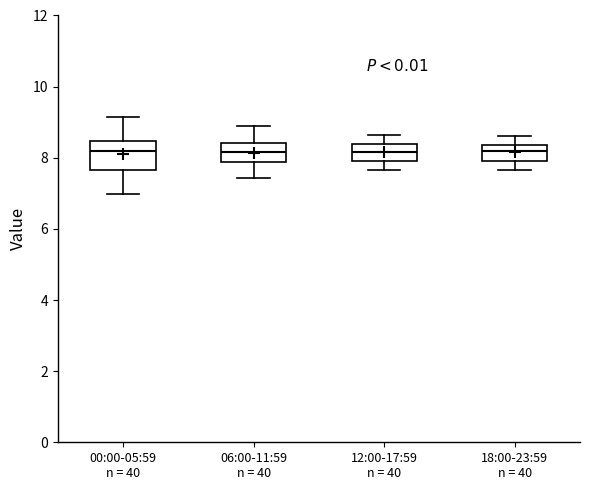

Reading left to right, transcribe this box plot: for each box, give where its median line is, the range the box spans, and where its two whiskers end, as read against the y-axis. The values are not printed on the chart, so give them approximately, as read against the axis.

00:00-05:59 n = 40: median 8.2, box 7.6 to 8.4, whiskers 7.0 to 9.2
06:00-11:59 n = 40: median 8.2, box 7.8 to 8.4, whiskers 7.4 to 9.0
12:00-17:59 n = 40: median 8.2, box 8.0 to 8.4, whiskers 7.6 to 8.6
18:00-23:59 n = 40: median 8.2, box 8.0 to 8.4, whiskers 7.6 to 8.6